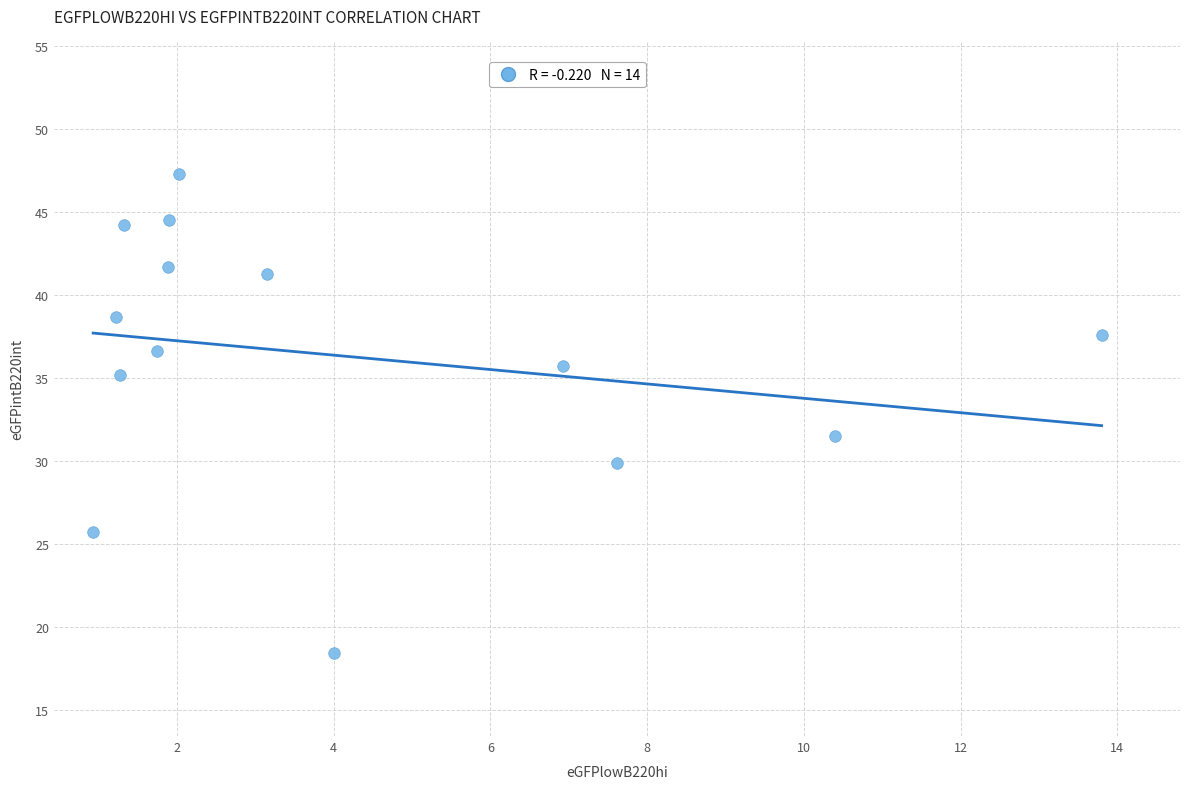

What is the range of X values (max minus min)?

12.9